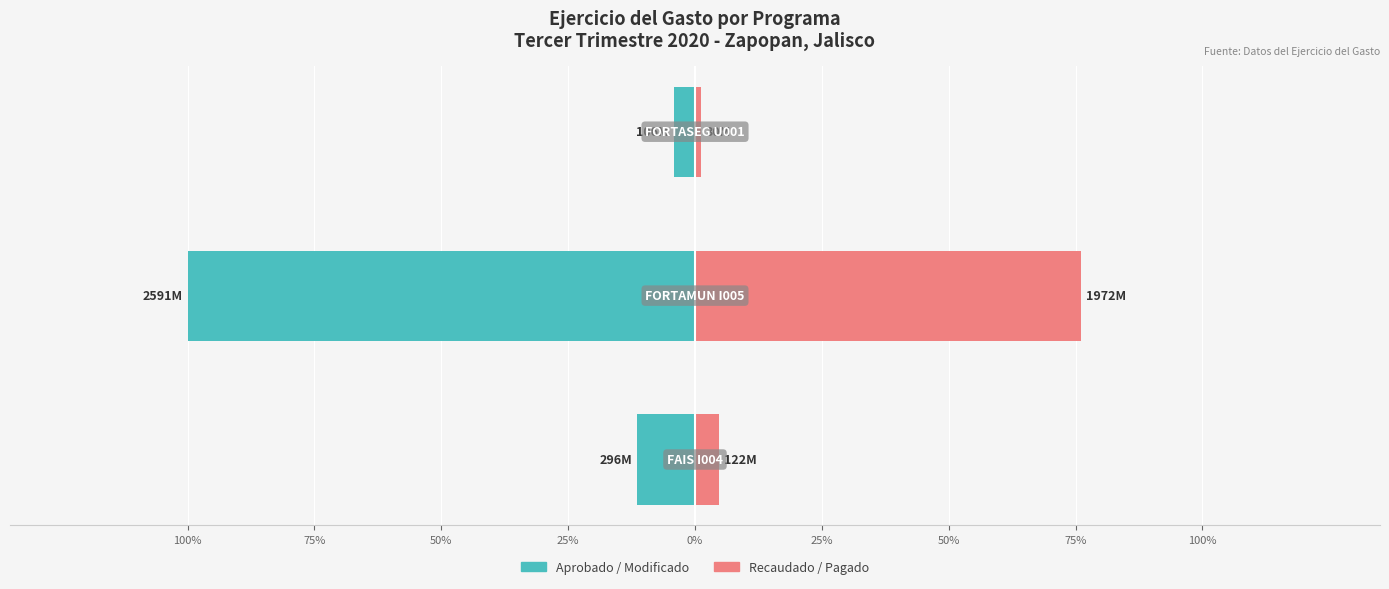

How many categories are shown in the chart?

3